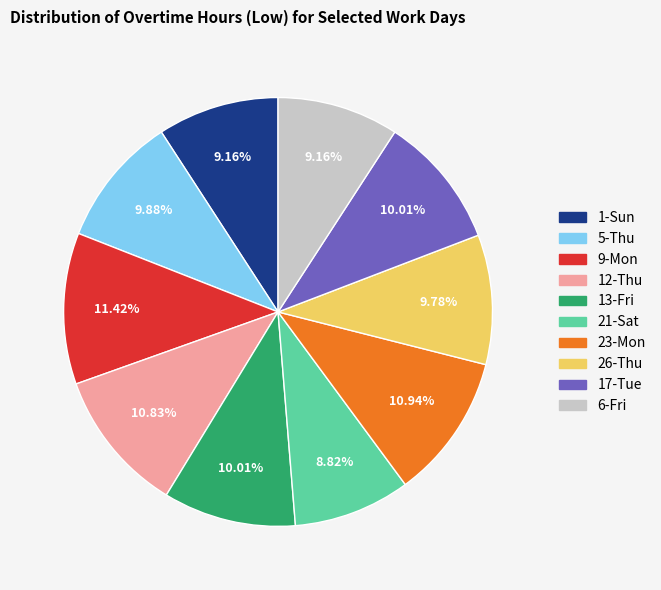

Approximately how many times larger is the value at 21-Sat compared to 17-Tue?

0.9